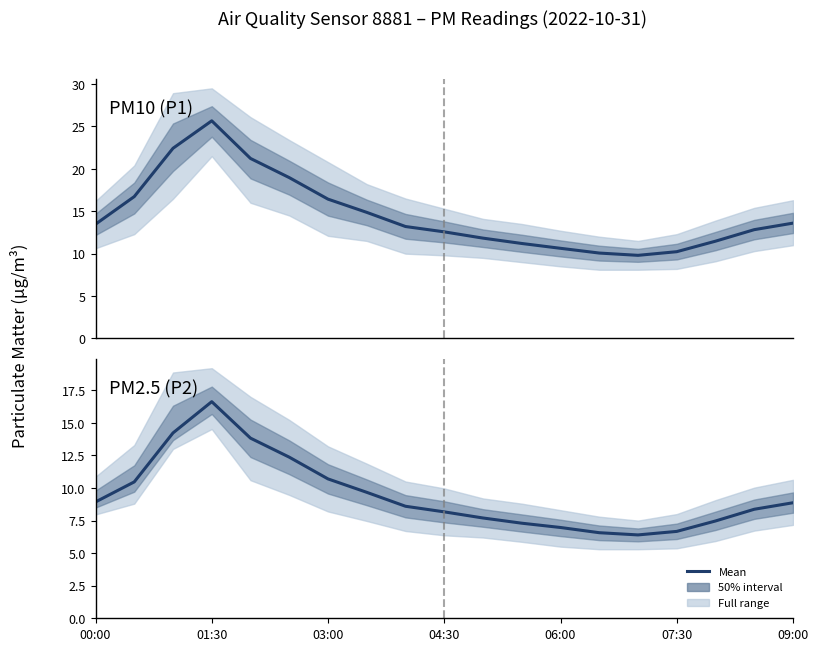

The PM2.5 (P2) series shows 3.6 at 07:30. True or false?

False